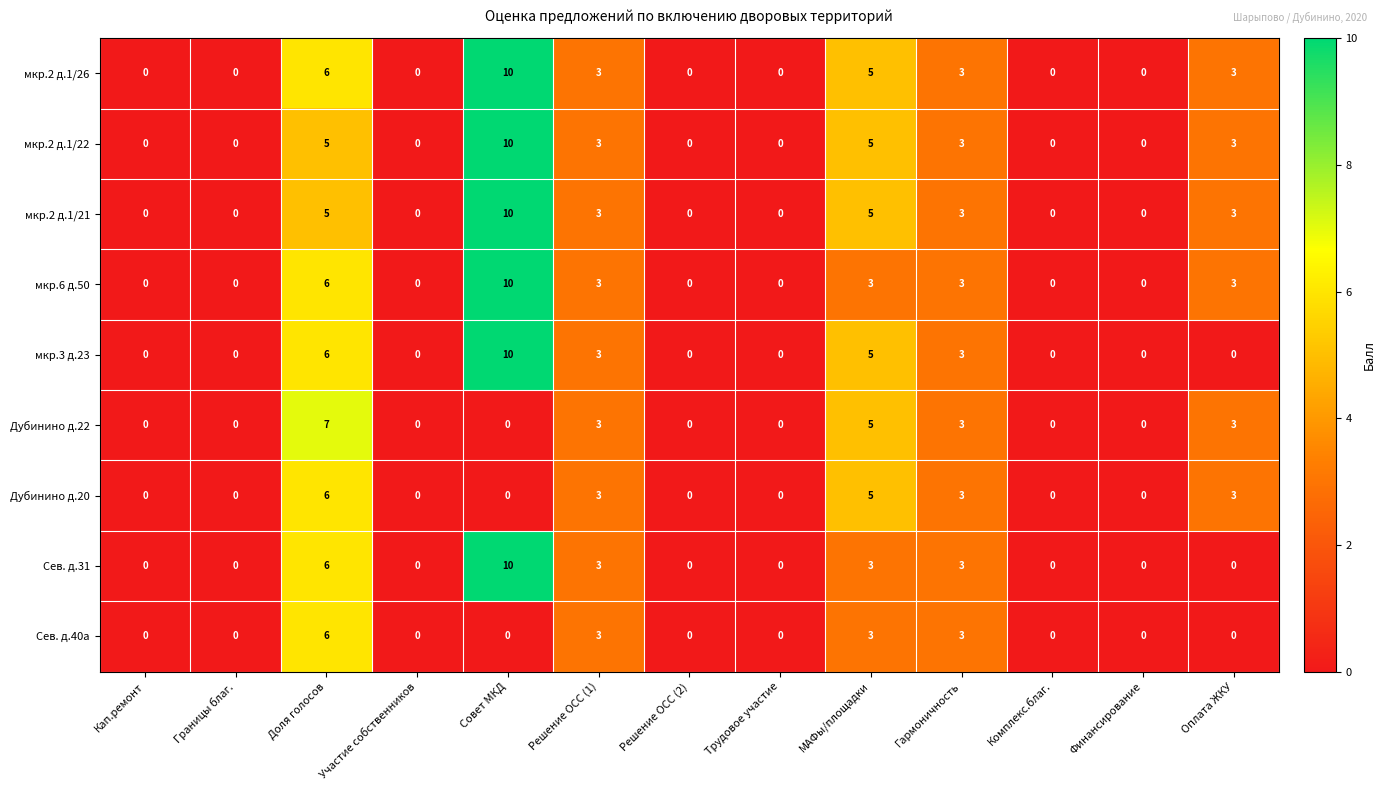

At which label is мкр.2 д.1/26 closest to 5?

МАФы/площадки